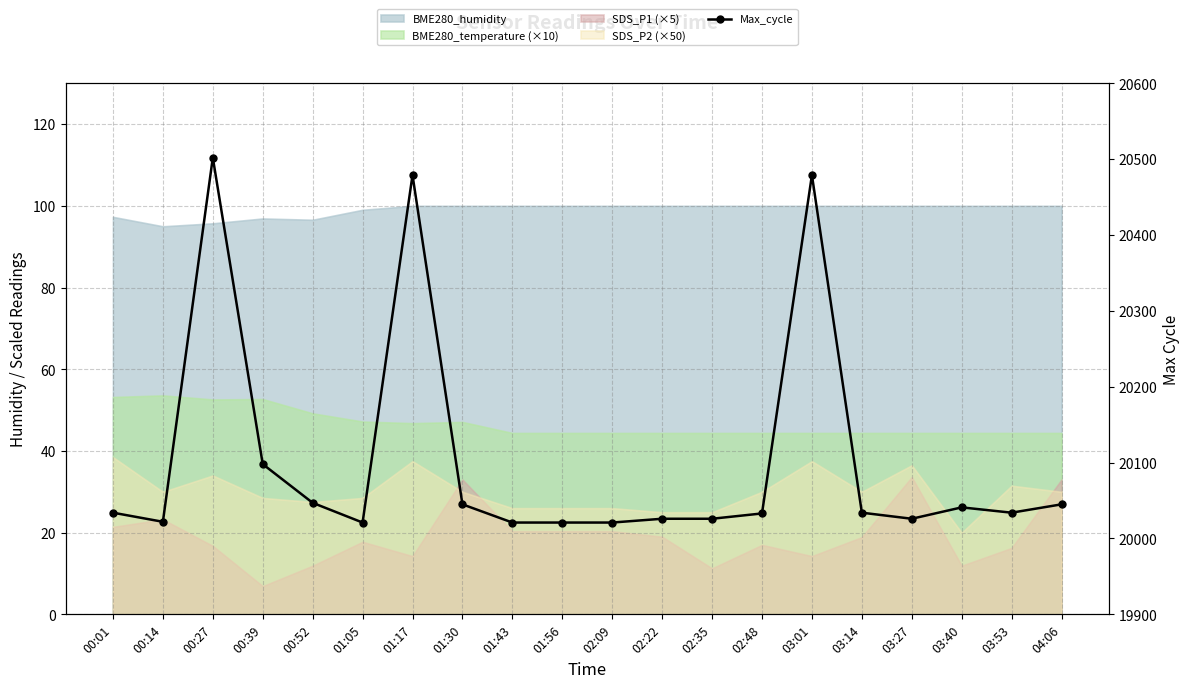

What is the difference between the values at 02:09 and 02:35?

5